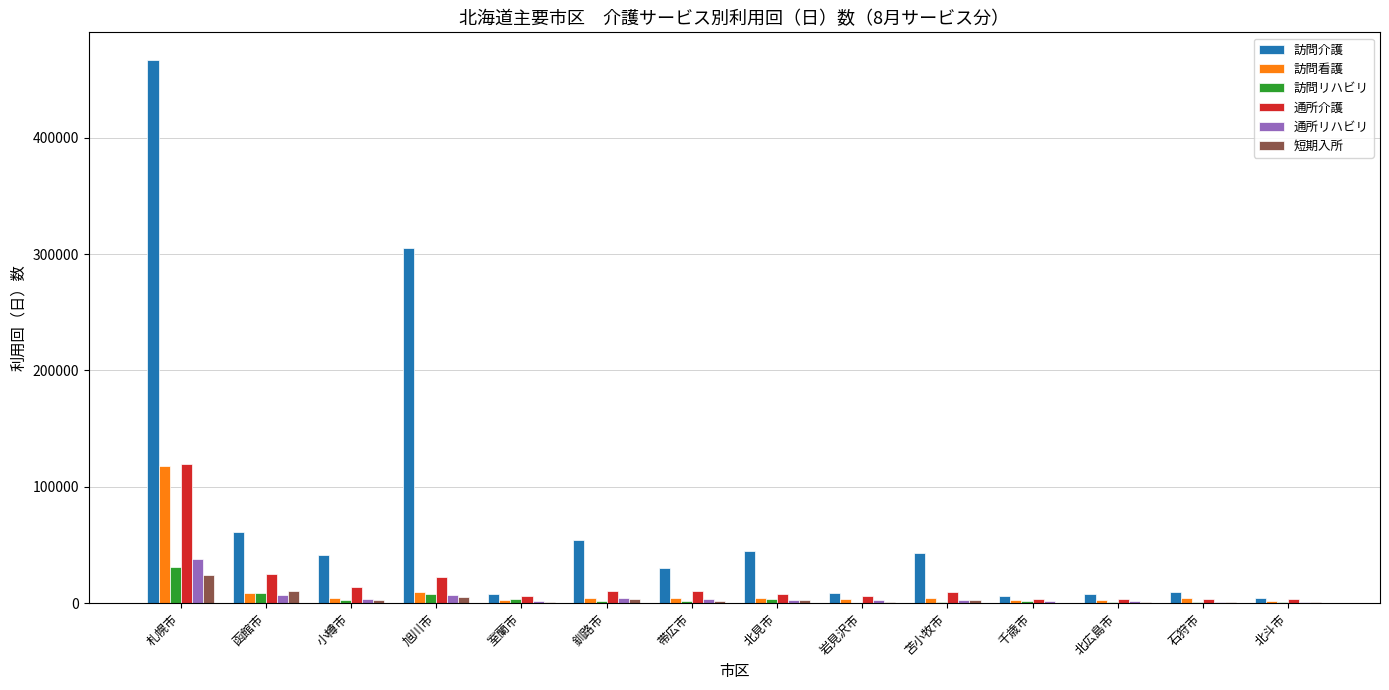

The 訪問看護 series shows 155027 at 札幌市. True or false?

False